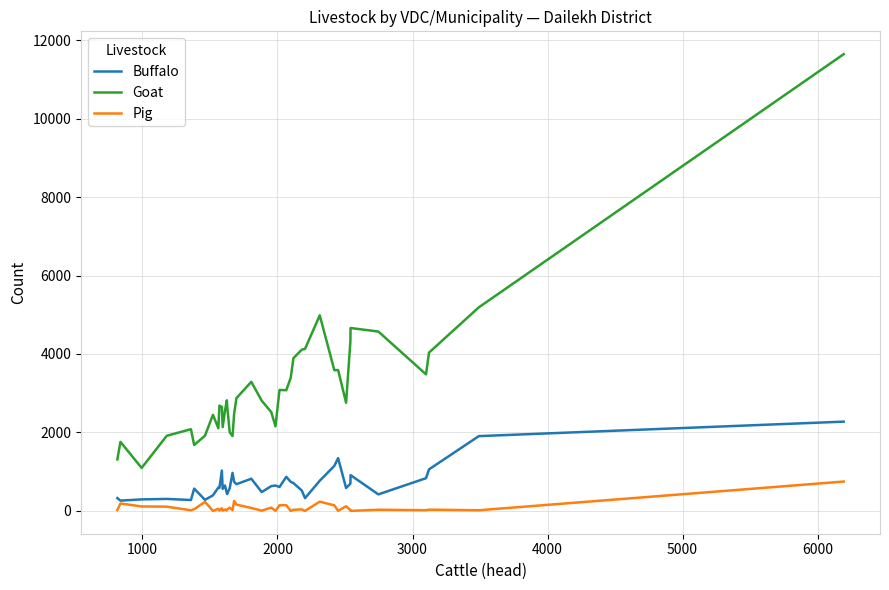

Which series has the largest range (max minus min)?

Goat